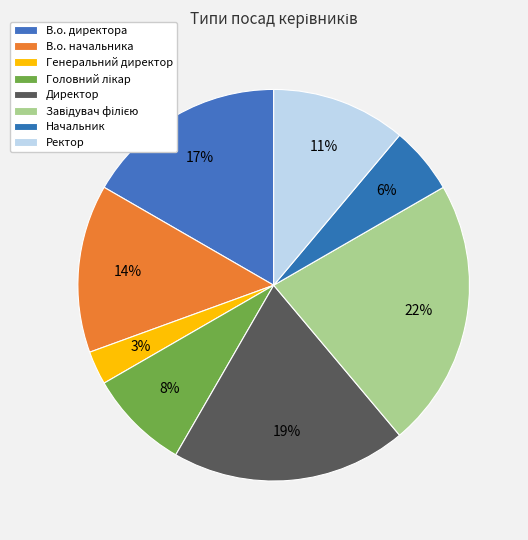

To the nearest percent, what is the difference between the largest and smallest slice percentages?

19%